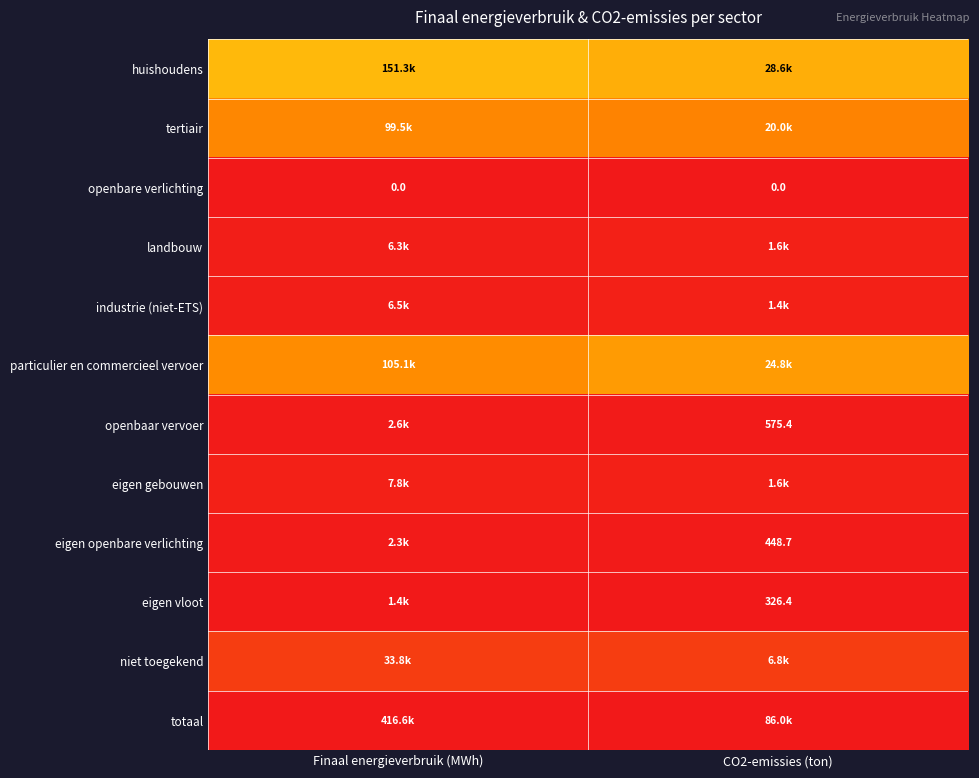

Where is tertiair nearest to the value 0?

CO2-emissies (ton)